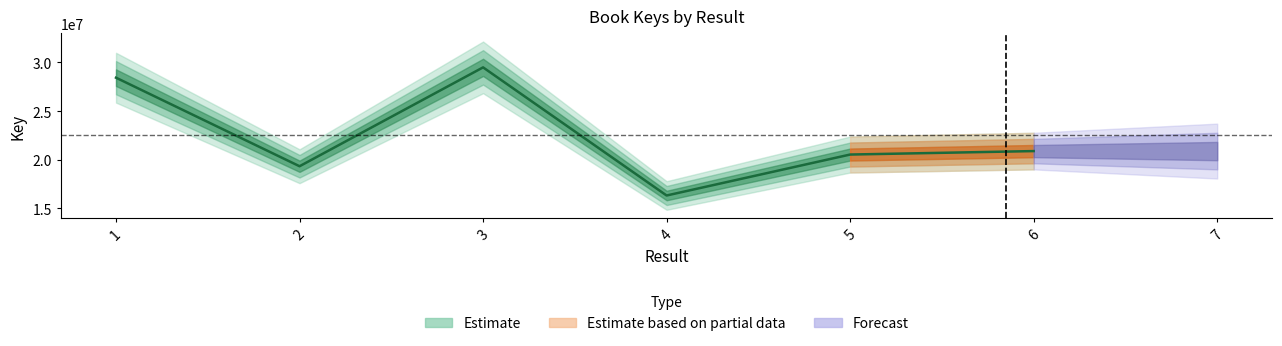

What is the change in value from 3 to 6?

-8600318